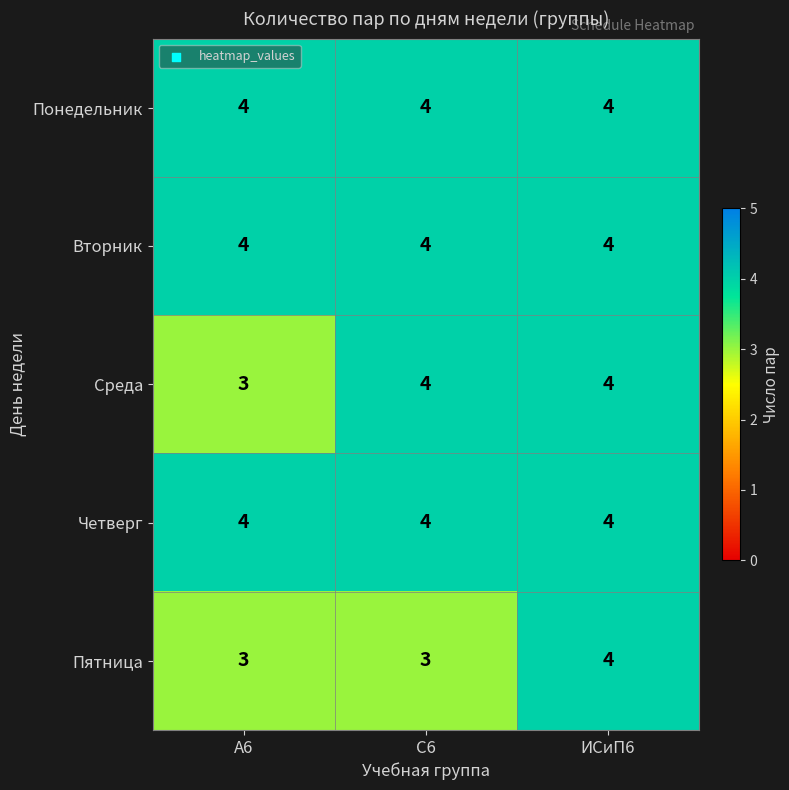

Reading left to right, extract all data points from this chart.

Понедельник: А6=4	С6=4	ИСиП6=4
Вторник: А6=4	С6=4	ИСиП6=4
Среда: А6=3	С6=4	ИСиП6=4
Четверг: А6=4	С6=4	ИСиП6=4
Пятница: А6=3	С6=3	ИСиП6=4